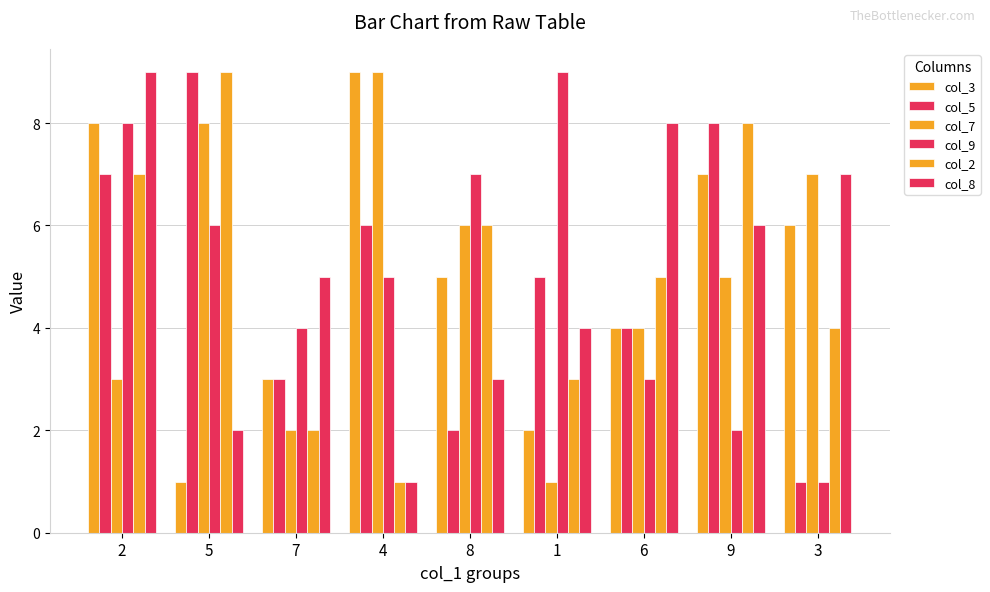

How many data points does each series have?

9